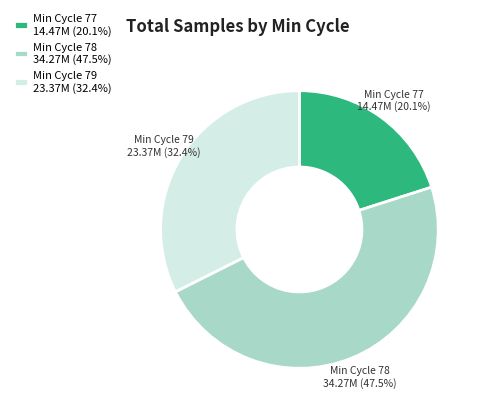

Between Min Cycle 77 14.47M (20.1%) and Min Cycle 79 23.37M (32.4%), which is larger?

Min Cycle 79 23.37M (32.4%)